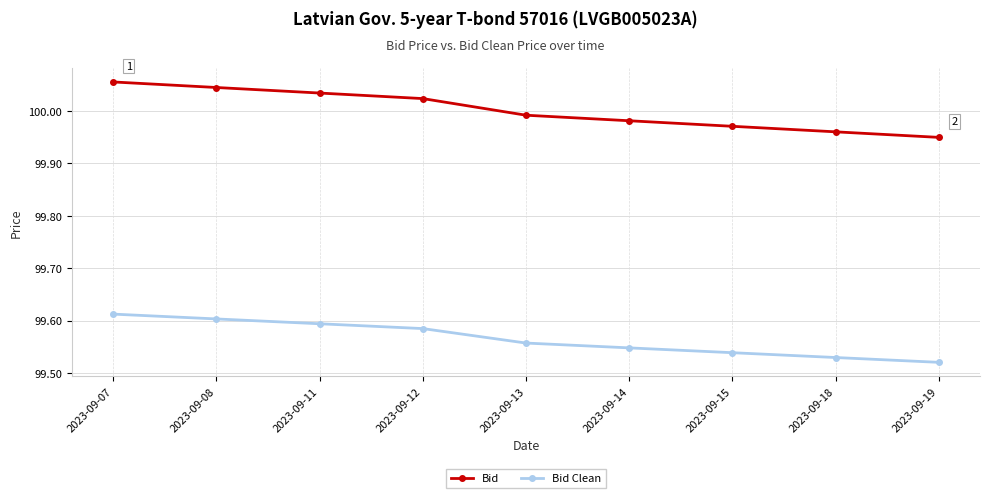

What is the difference between the maximum and minimum values in the Bid Clean series?

0.1